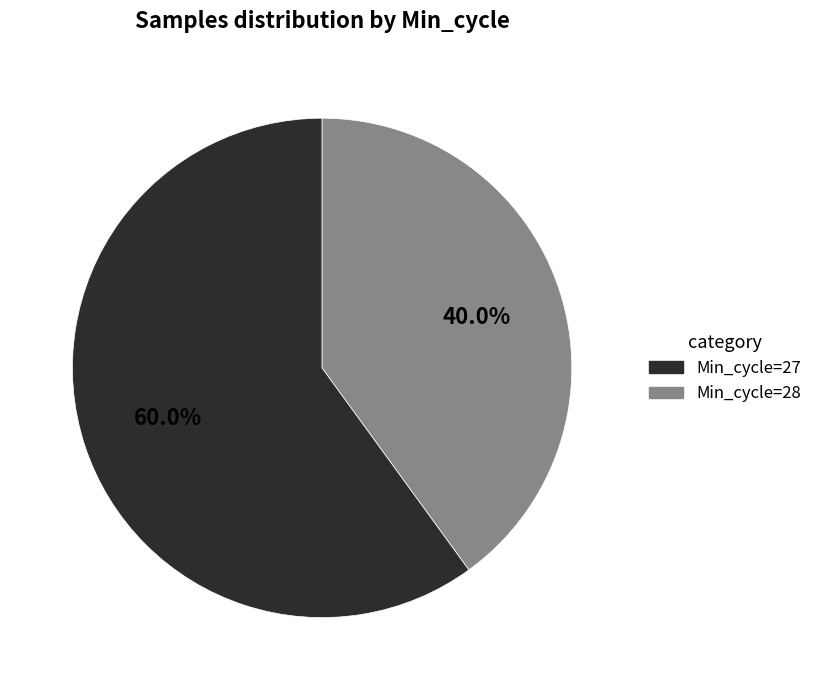

Does any single category account for the majority?

Yes